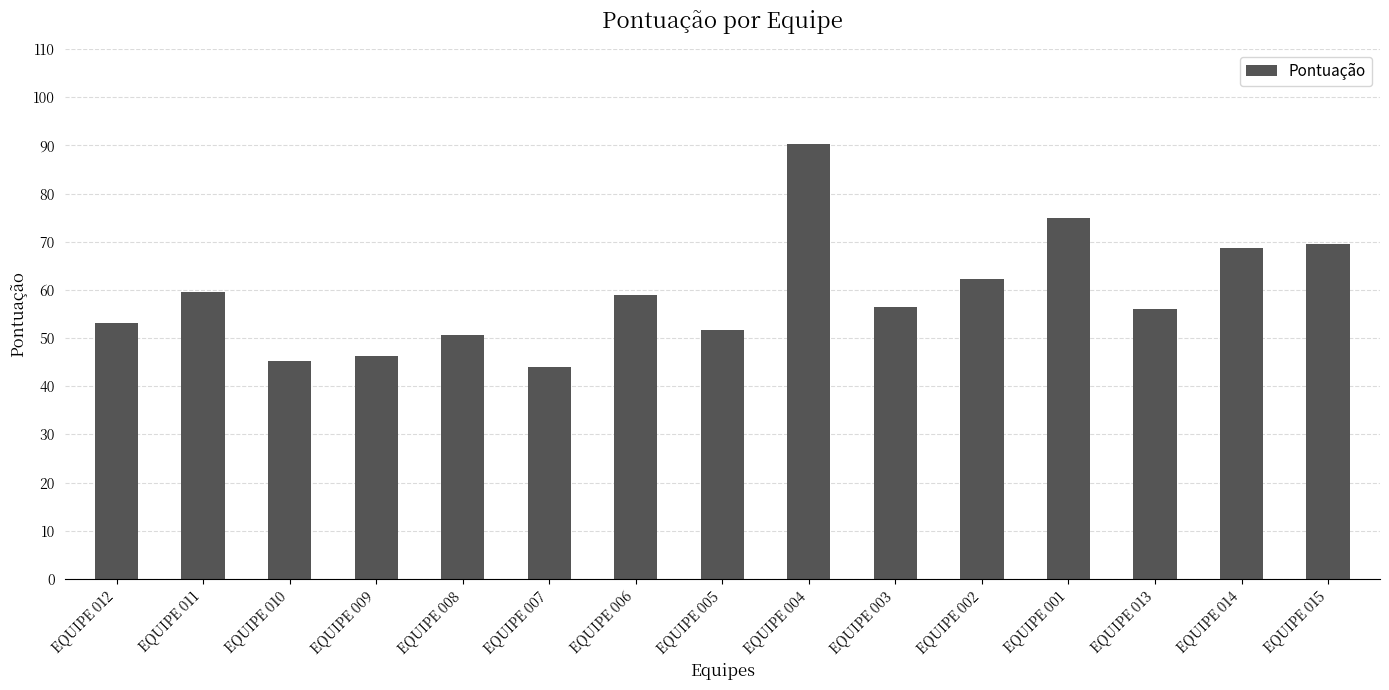

At which category does the chart reach its peak across all series?

EQUIPE 004